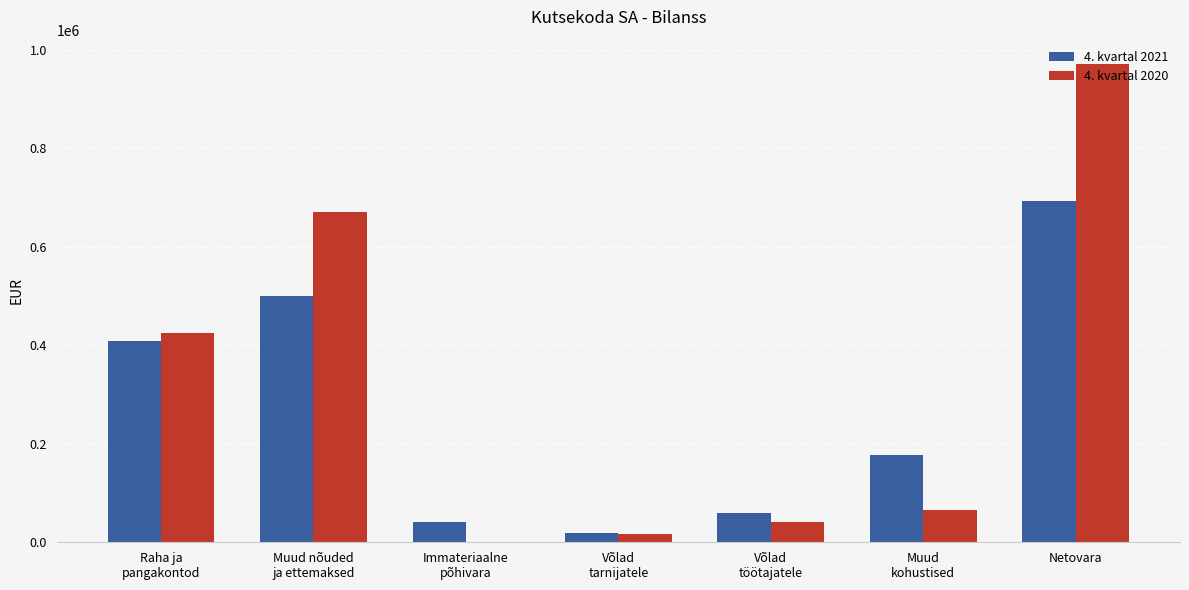

Which series has the largest total across all categories?

4. kvartal 2020